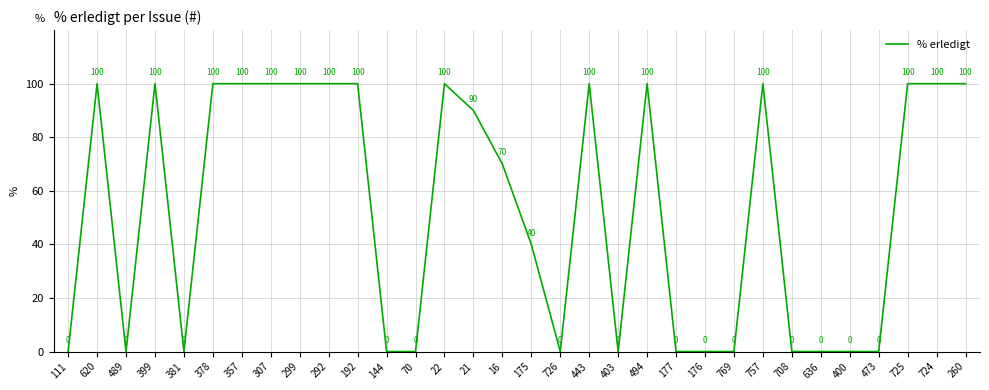

How many distinct data groups are displayed?

1